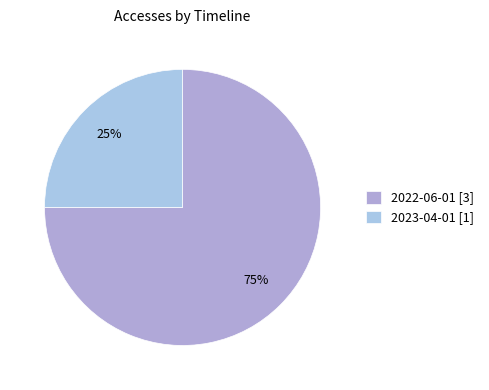

What is the ratio of the value at 2023-04-01 to the value at 2022-06-01?

0.3